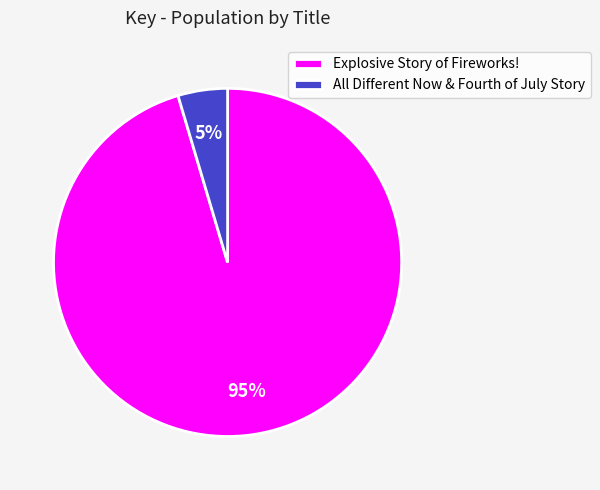

To the nearest percent, what is the average slice percentage?

50%